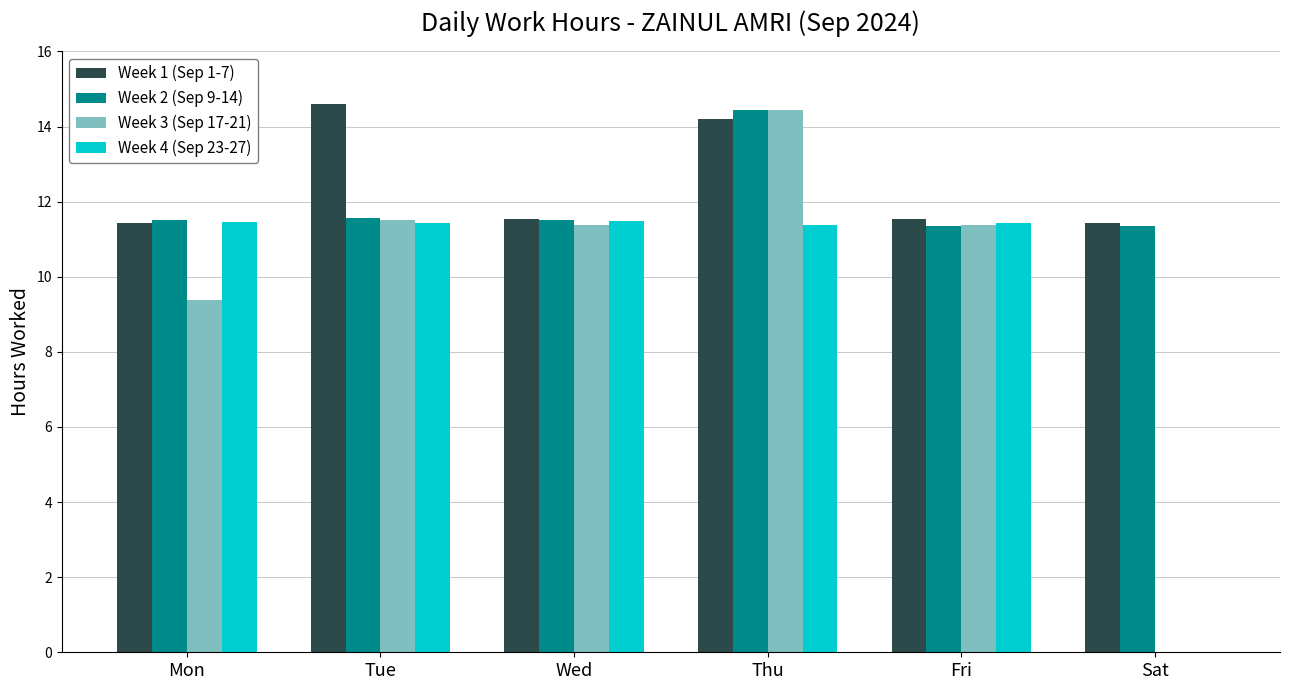

What is the total value across all series at Wed?

45.9